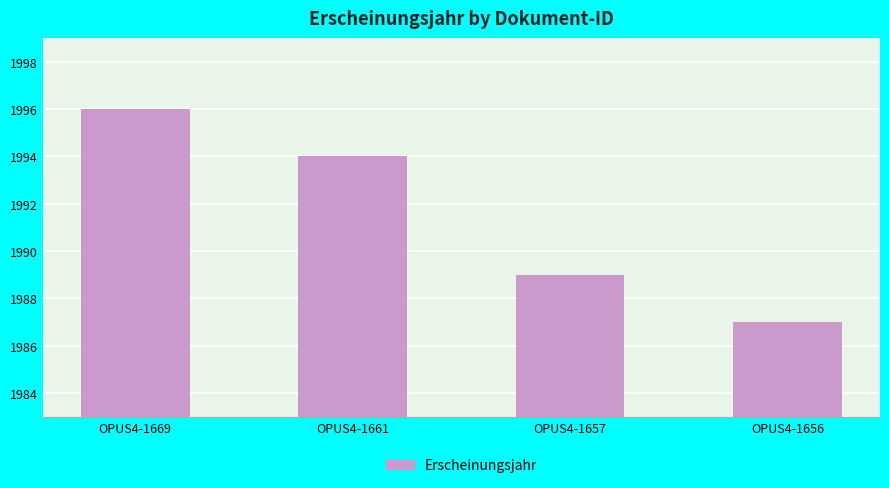

Reading left to right, what are all the values shown in this chart?

1996	1994	1989	1987